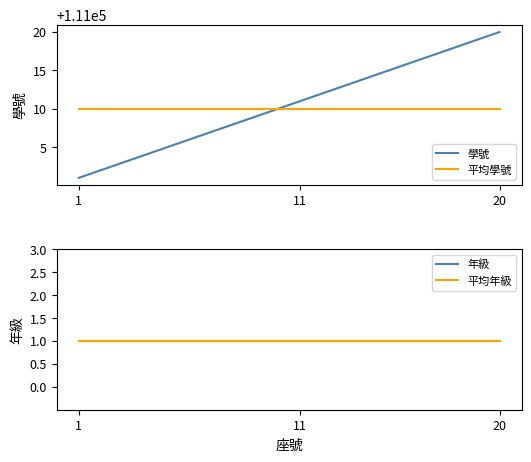

What is the highest value of the 學號 series?

111020